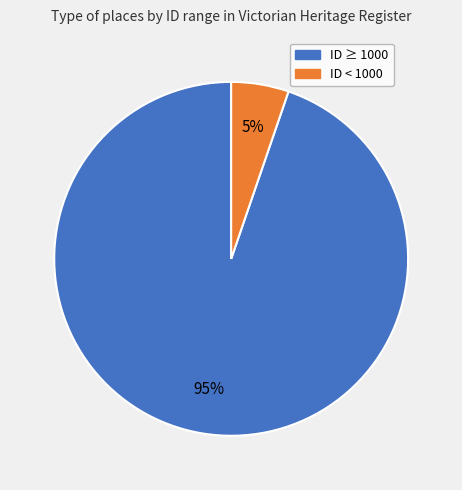

To the nearest percent, what is the average slice percentage?

50%